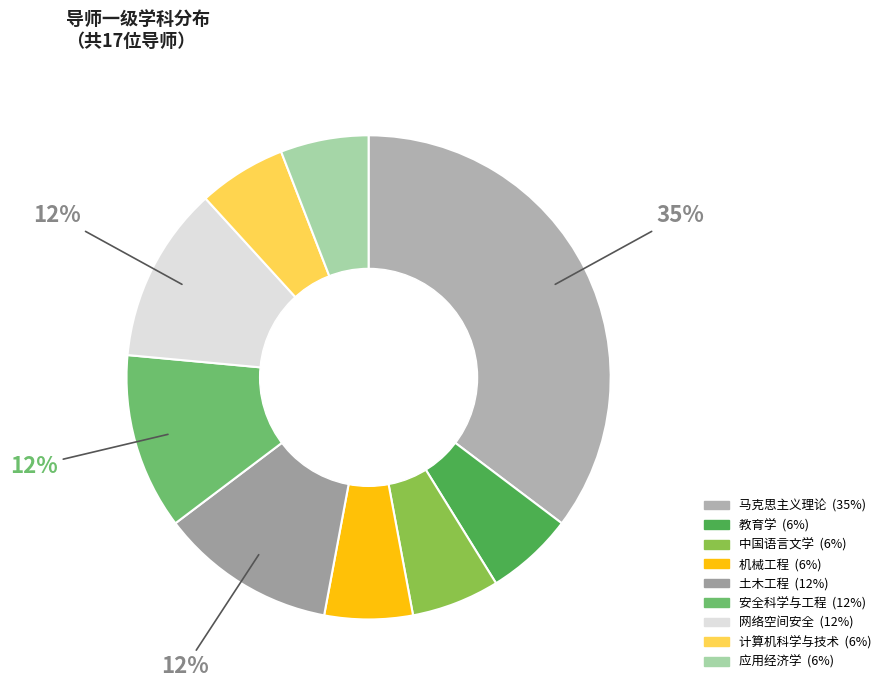

How many segments does this pie chart have?

9